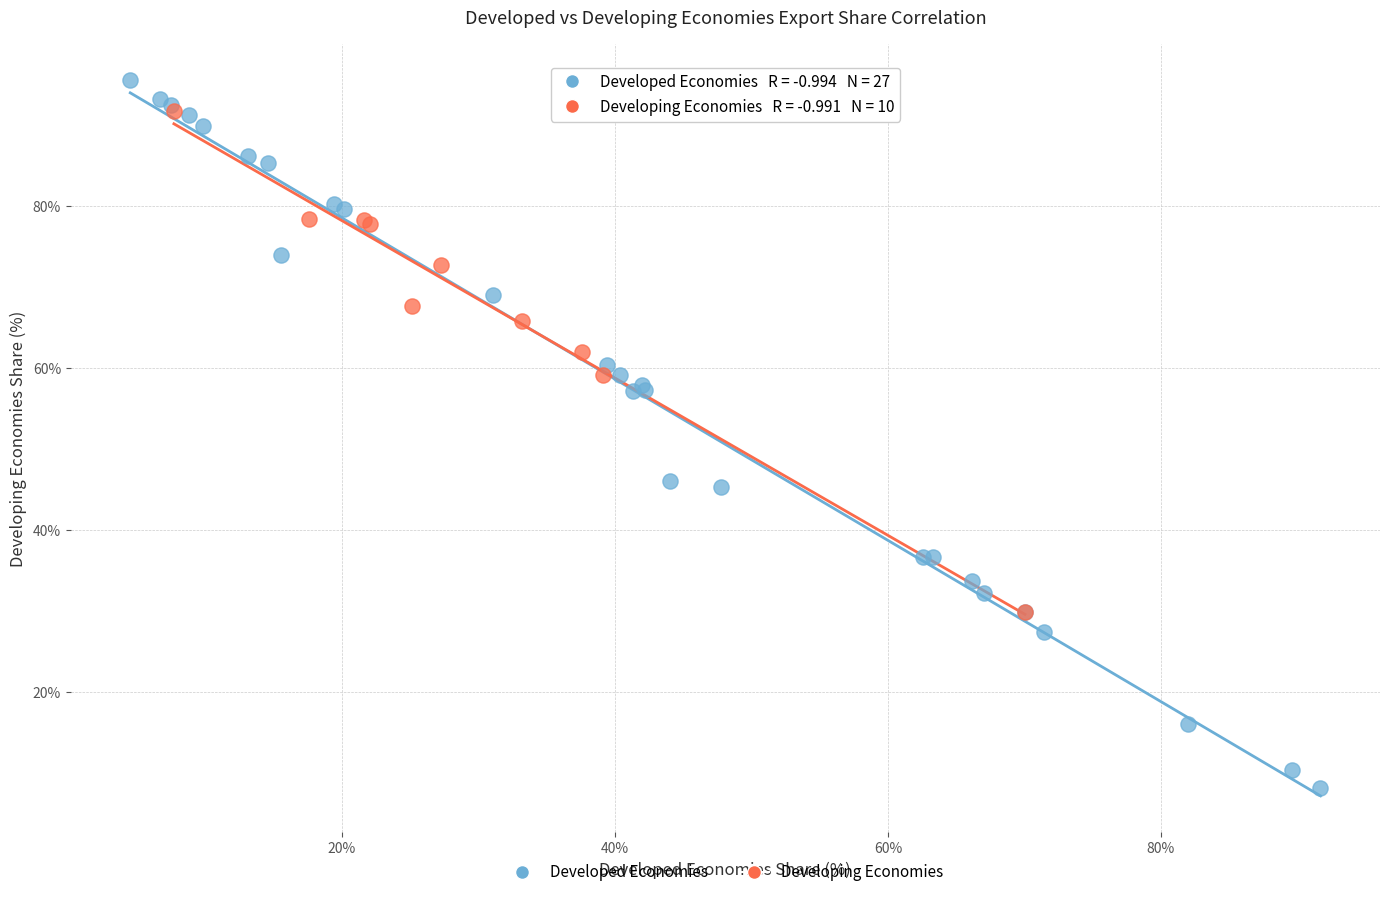

Which series has the widest spread of Y values?

Developed Economies